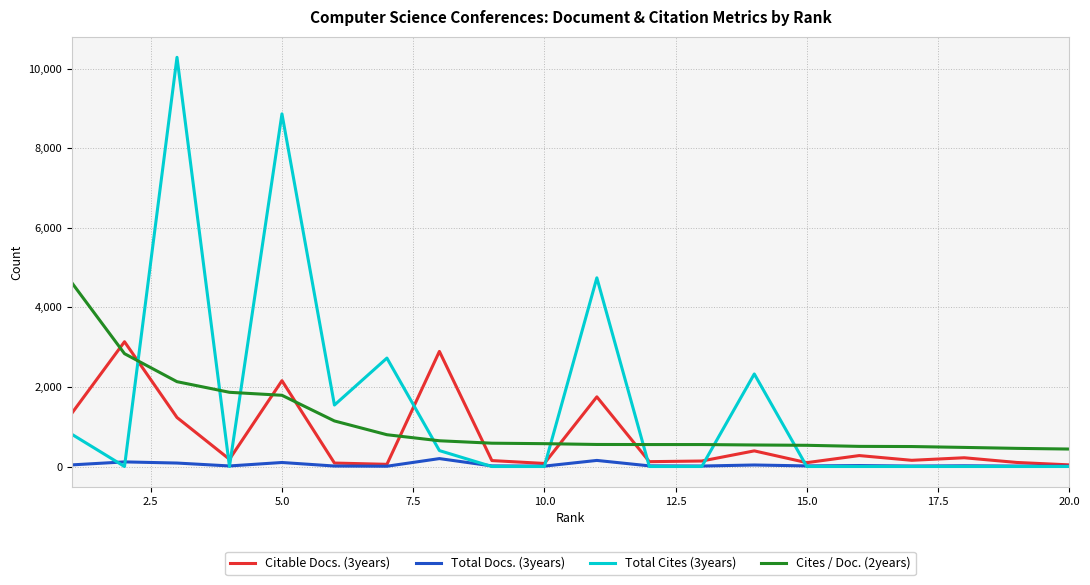

What is the maximum value shown in the chart?

10284